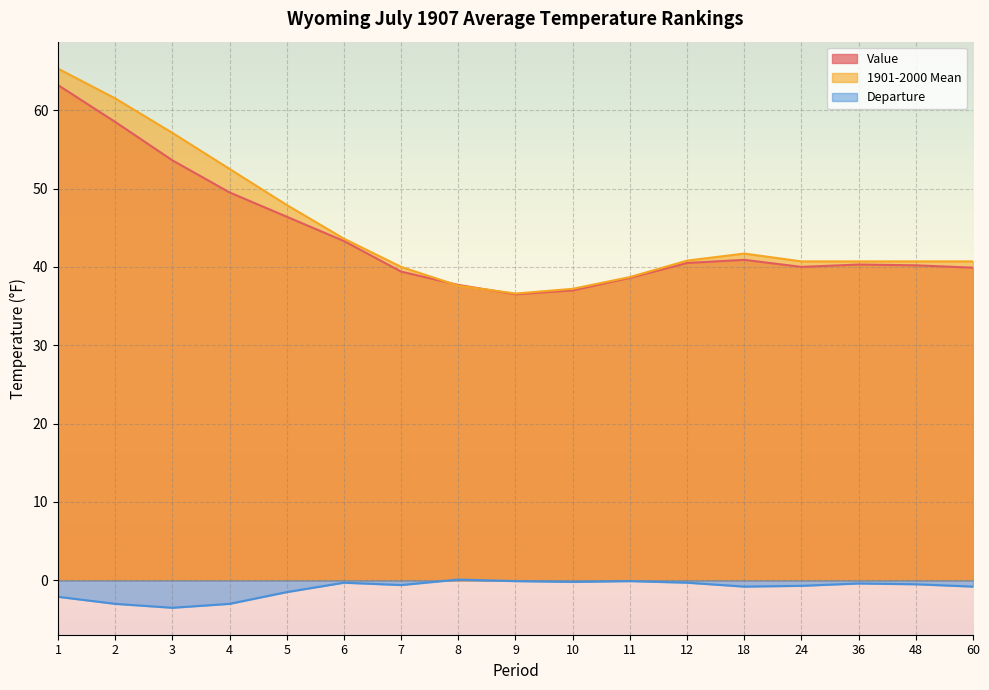

What are all the series names shown in the legend?

Value, 1901-2000 Mean, Departure